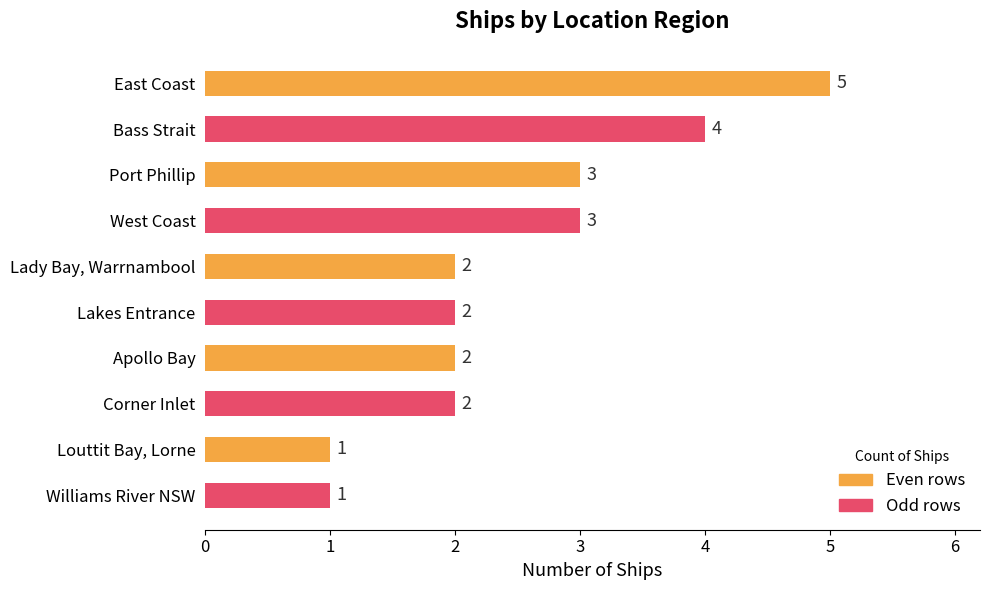

How many series are shown in this chart?

1